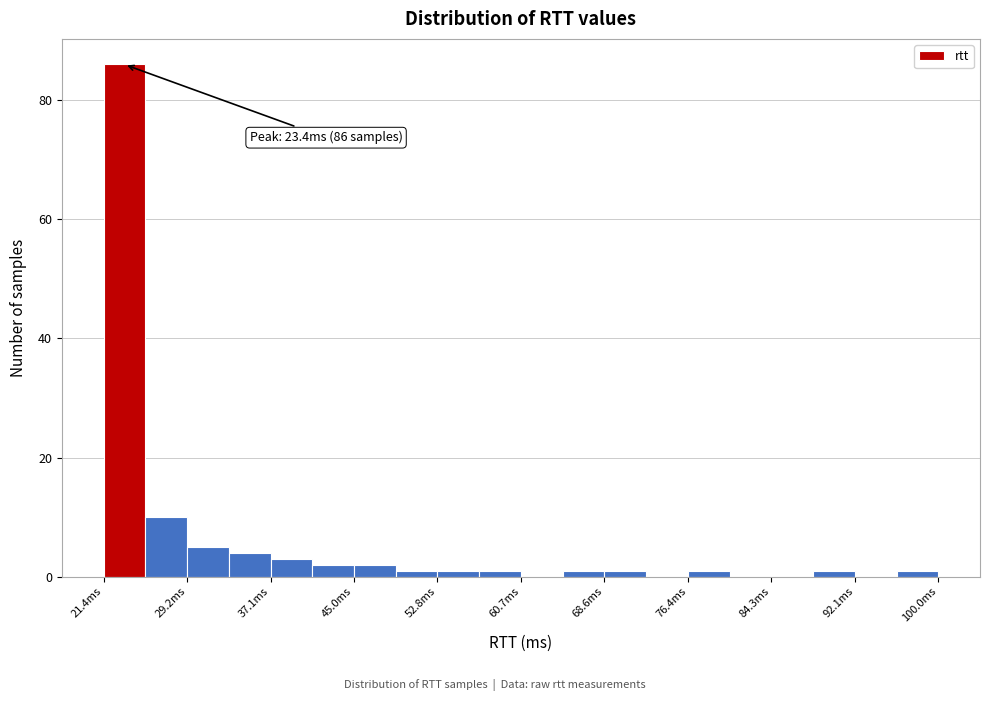

Read against the x-axis, roughly where is the centre of the tallest bar?

23